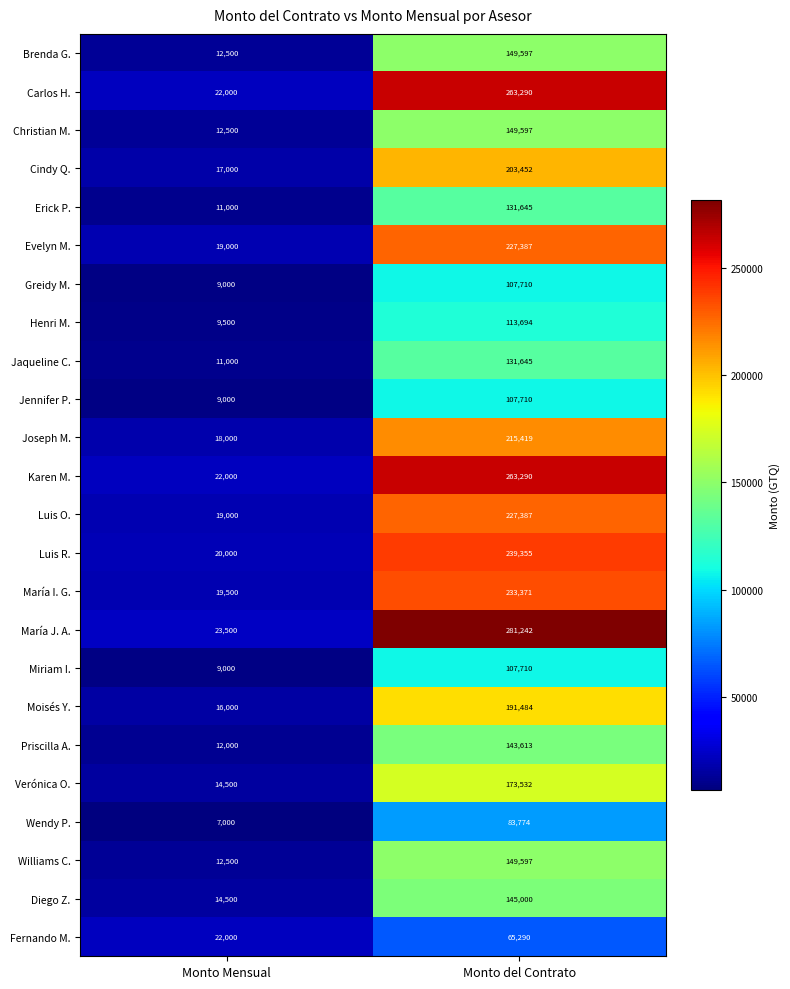

Read the Brenda G. value at Monto del Contrato.

149597